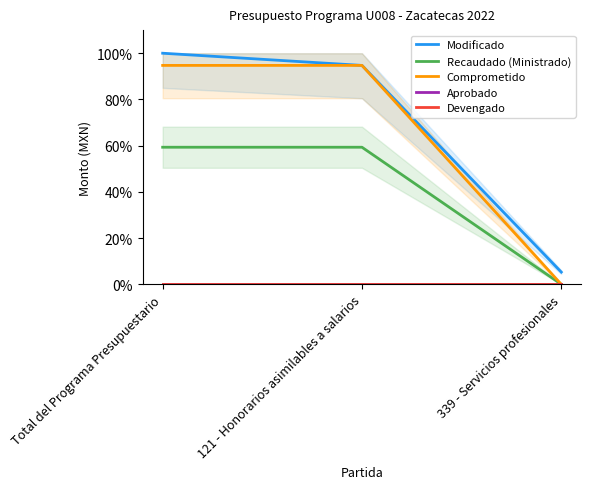

Which series has the widest spread of values?

Comprometido